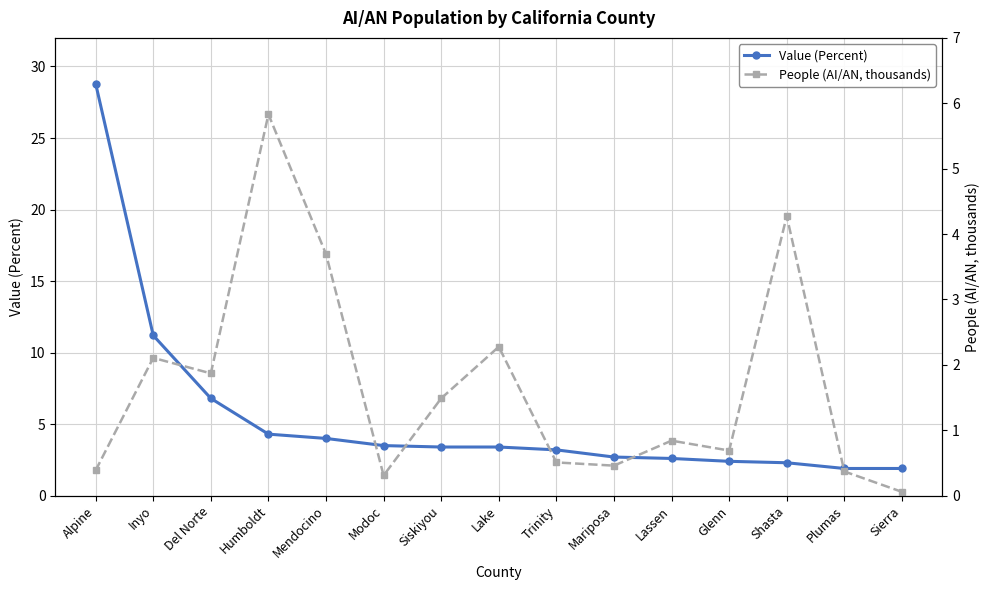

In People (AI/AN, thousands), how many points are higher than both neighbors (excluding endpoints)?

5